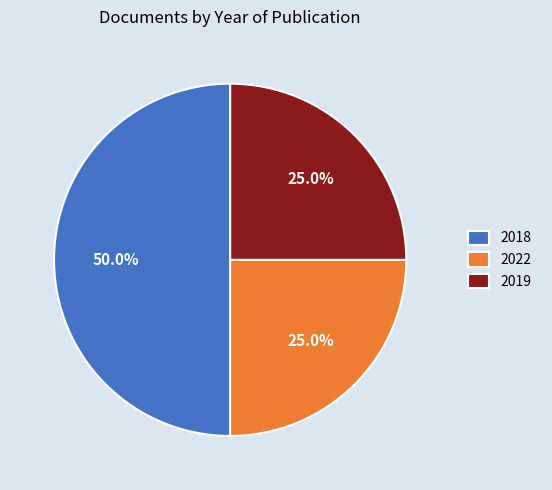

Which slice is the largest?

2018